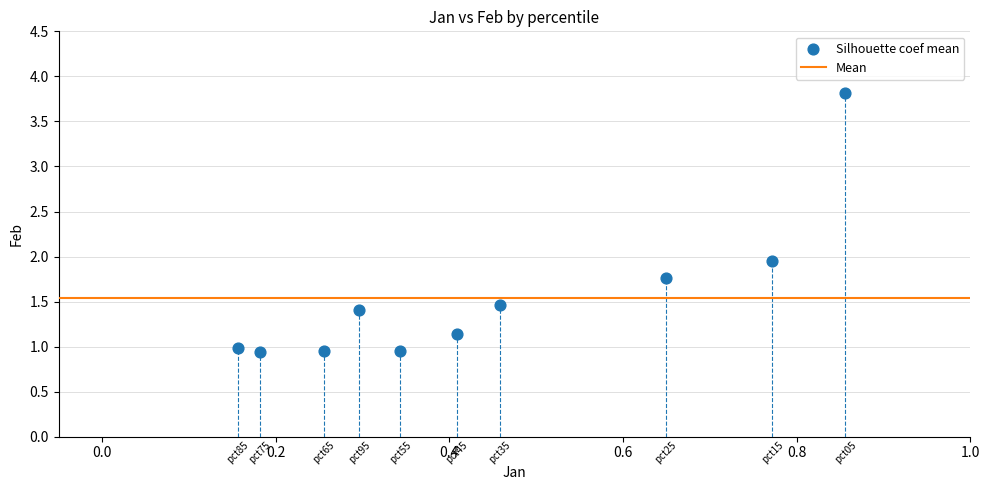

What is the range of X values (max minus min)?

0.7